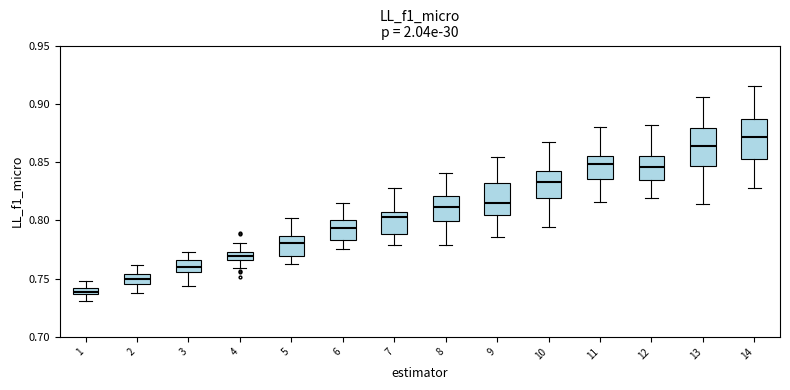

Which box's median line is the lowest?

1